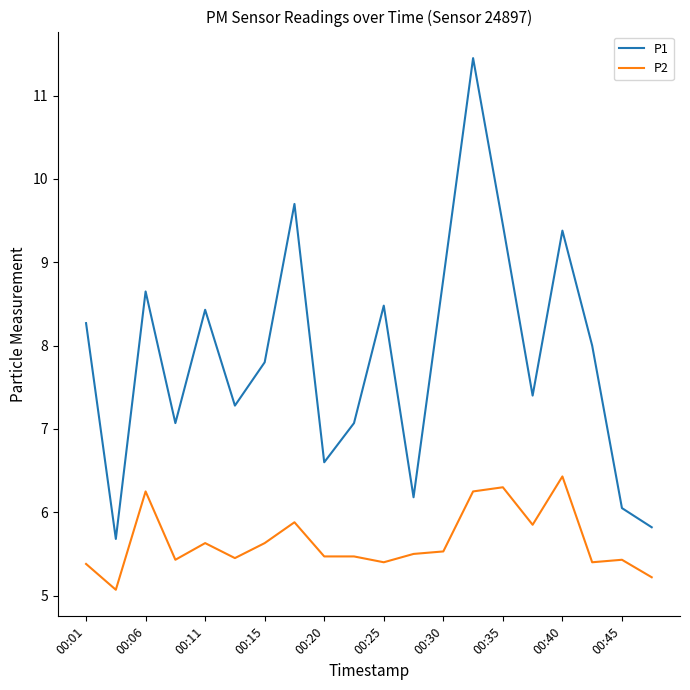

What is the highest value of the P2 series?

6.4